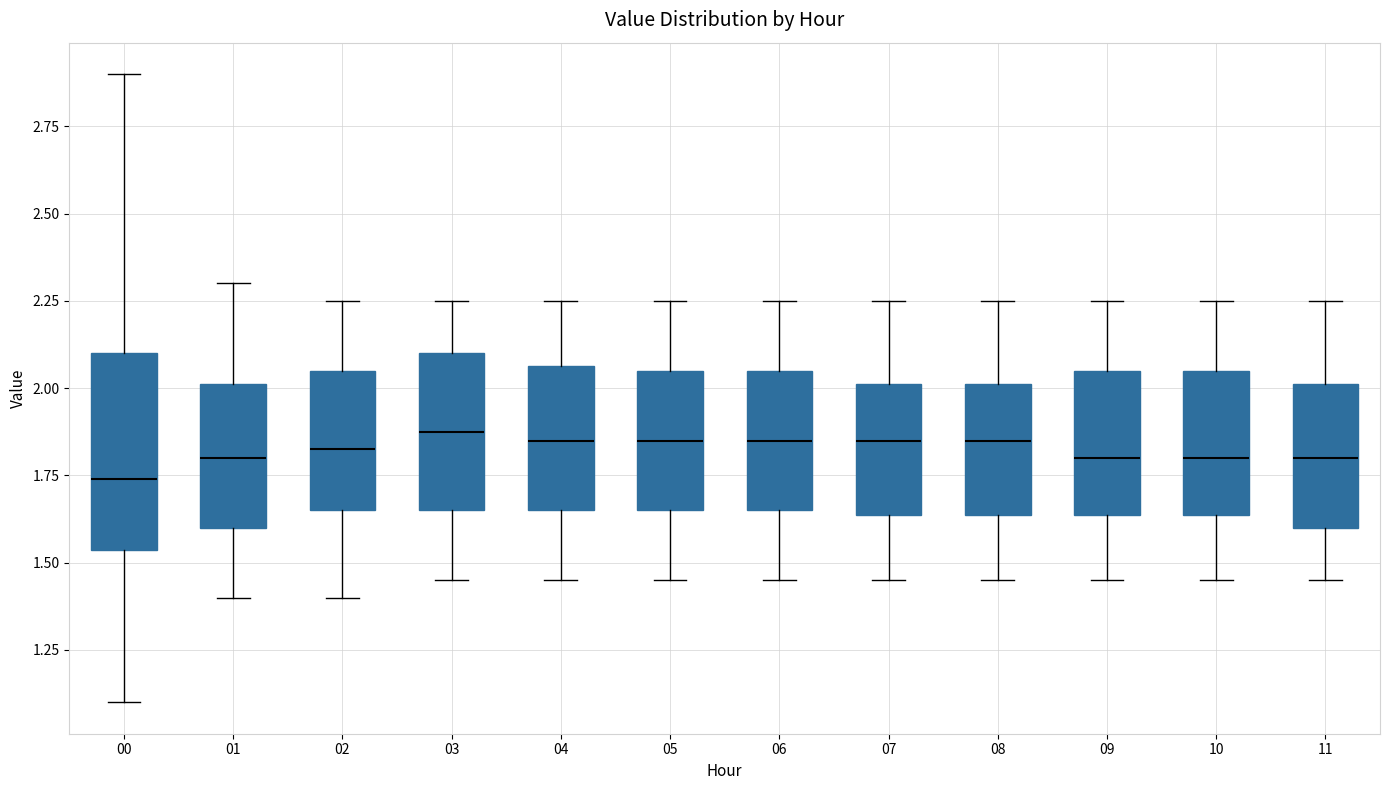

Reading left to right, transcribe this box plot: for each box, give where its median line is, the range the box spans, and where its two whiskers end, as read against the y-axis. The values are not printed on the chart, so give them approximately, as read against the axis.

00: median 1.75, box 1.55 to 2.10, whiskers 1.10 to 2.90
01: median 1.80, box 1.60 to 2.00, whiskers 1.40 to 2.30
02: median 1.85, box 1.65 to 2.05, whiskers 1.40 to 2.25
03: median 1.90, box 1.65 to 2.10, whiskers 1.45 to 2.25
04: median 1.85, box 1.65 to 2.05, whiskers 1.45 to 2.25
05: median 1.85, box 1.65 to 2.05, whiskers 1.45 to 2.25
06: median 1.85, box 1.65 to 2.05, whiskers 1.45 to 2.25
07: median 1.85, box 1.65 to 2.00, whiskers 1.45 to 2.25
08: median 1.85, box 1.65 to 2.00, whiskers 1.45 to 2.25
09: median 1.80, box 1.65 to 2.05, whiskers 1.45 to 2.25
10: median 1.80, box 1.65 to 2.05, whiskers 1.45 to 2.25
11: median 1.80, box 1.60 to 2.00, whiskers 1.45 to 2.25